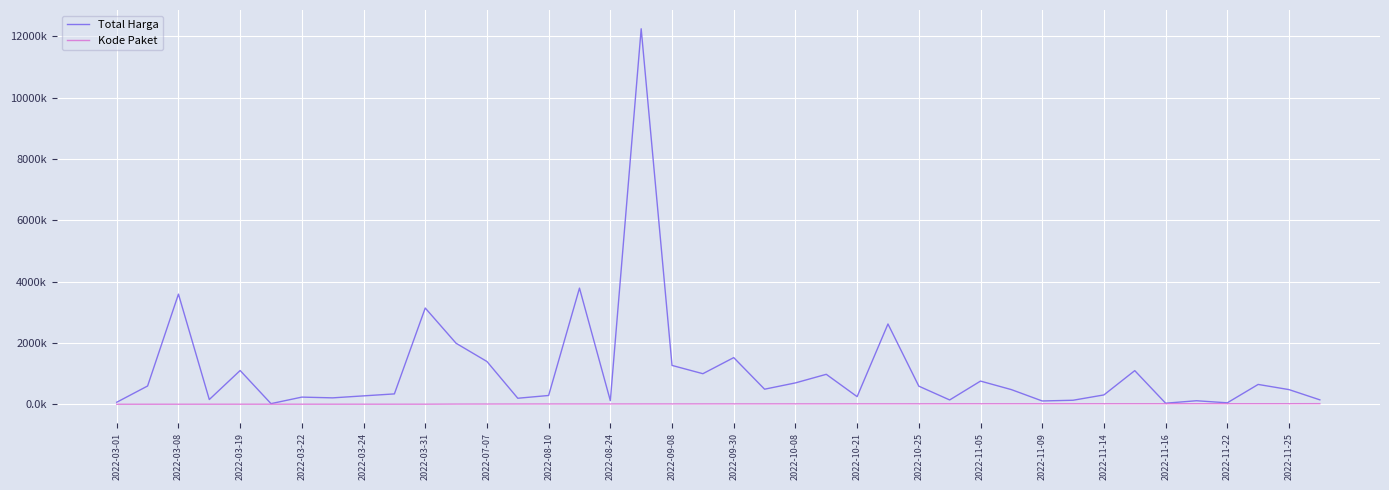

True or false: Total Harga and Kode Paket cross at least once.

False